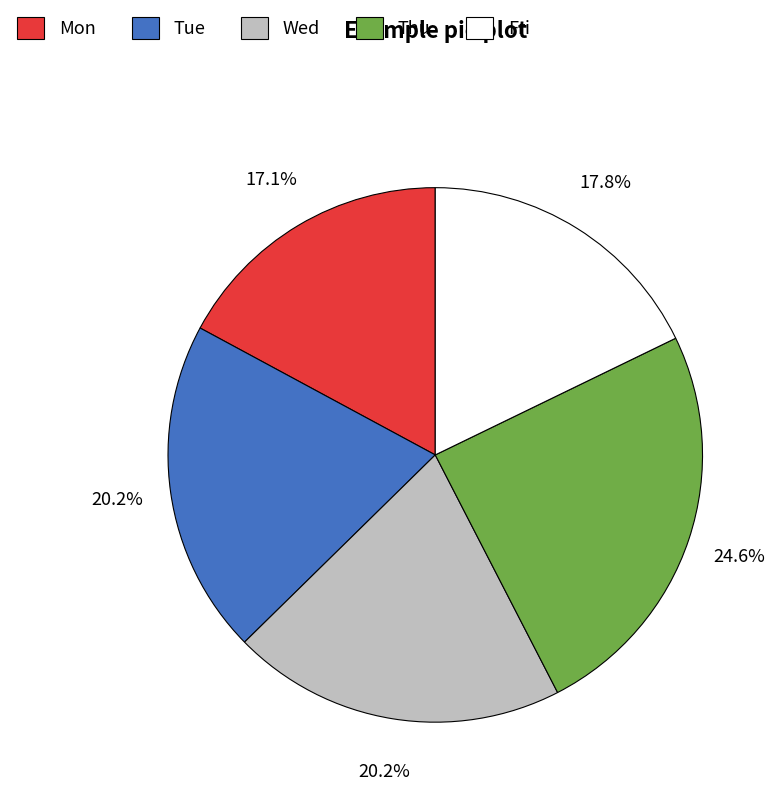

What percentage is NOT represented by Wed?

79.8%